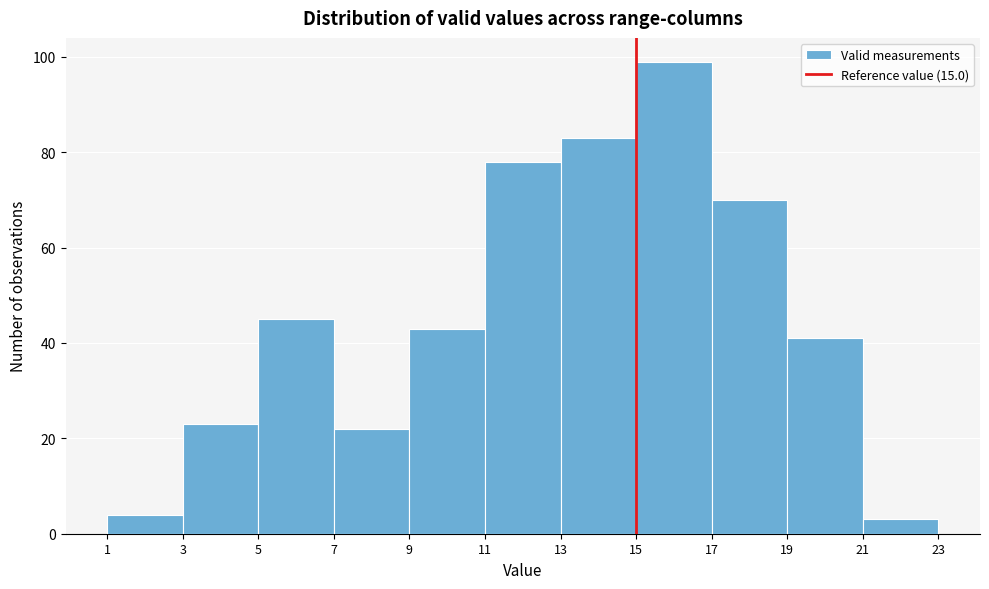

Reading left to right, transcribe this chart: for each bar, give the range it covers on the x-axis and its height. The values are not printed on the chart, so give them approximately, as read against the axis.

1 to 3: 4
3 to 5: 24
5 to 7: 46
7 to 9: 22
9 to 11: 44
11 to 13: 78
13 to 15: 84
15 to 17: 100
17 to 19: 70
19 to 21: 42
21 to 23: 4